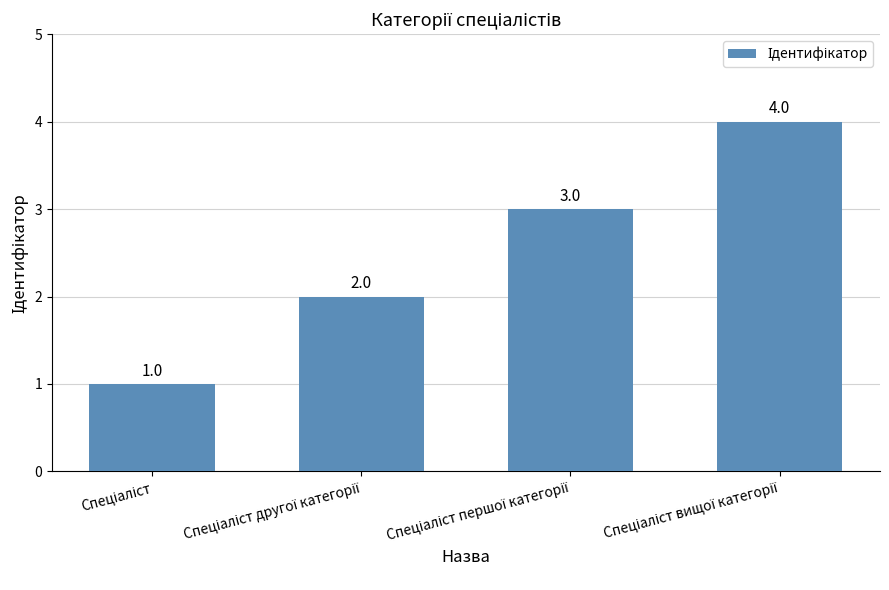

What is the sum of all values?

10